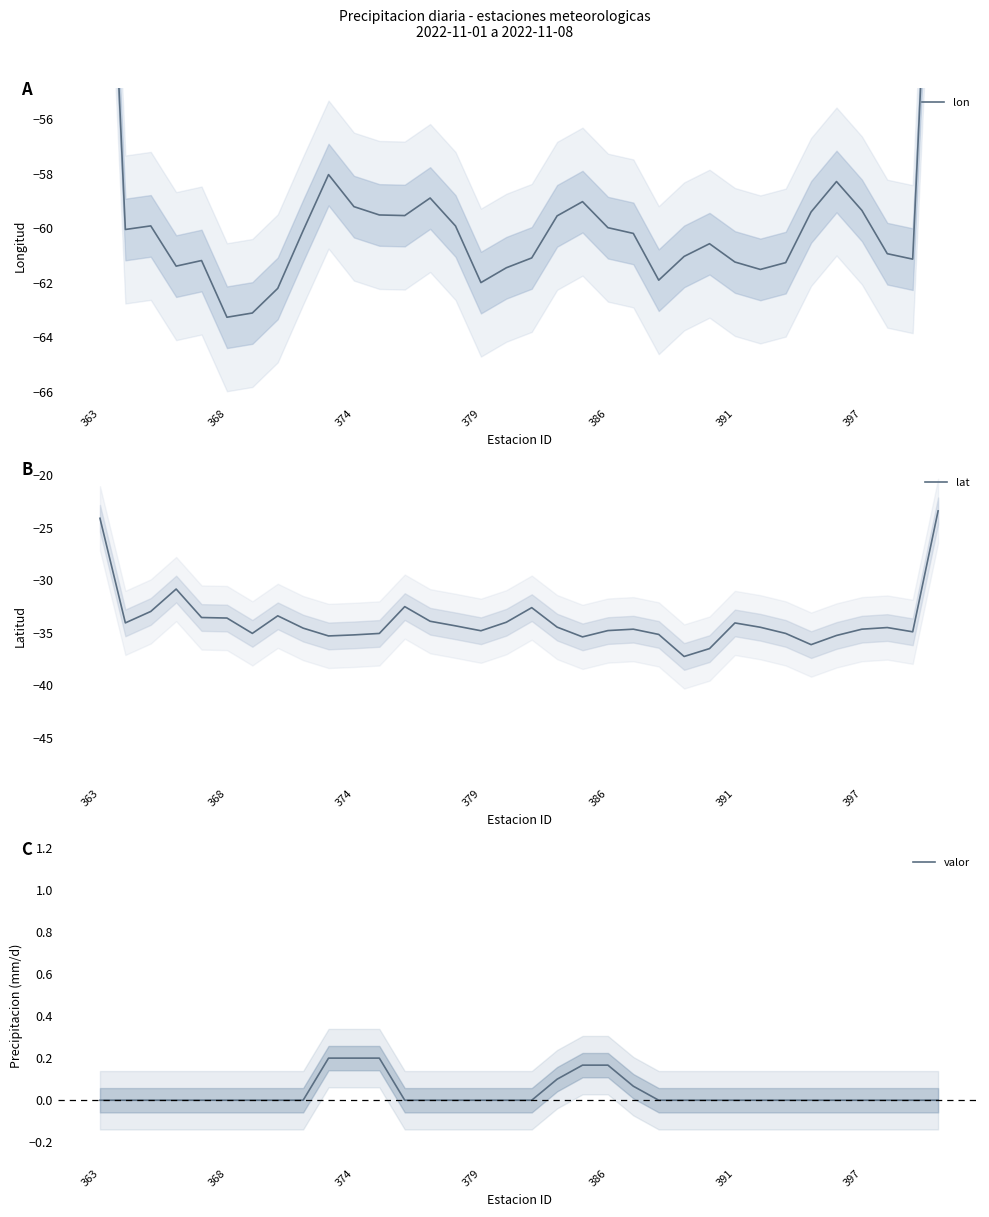

What is the sum of the valor values at 22 and 11?

0.2